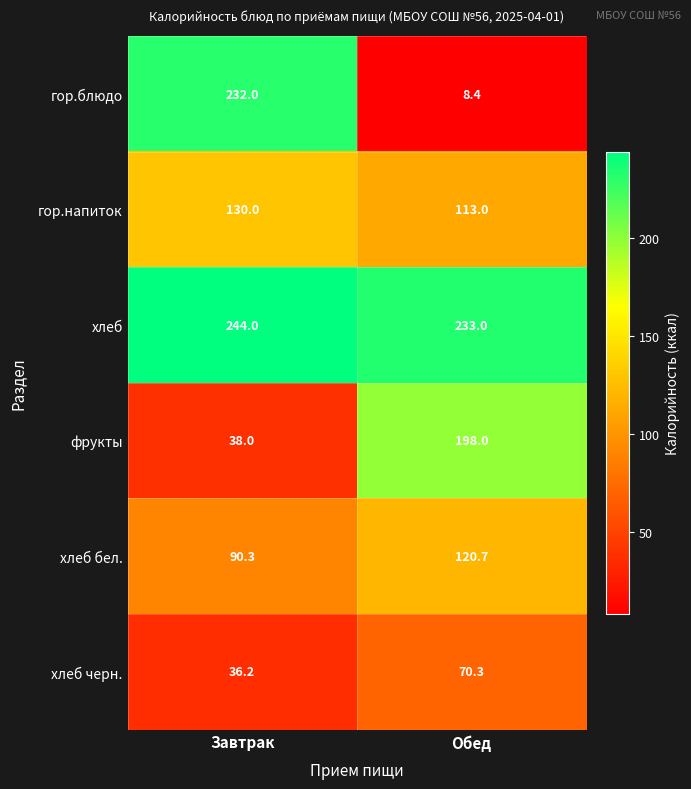

Which series changed the most between Завтрак and Обед?

гор.блюдо